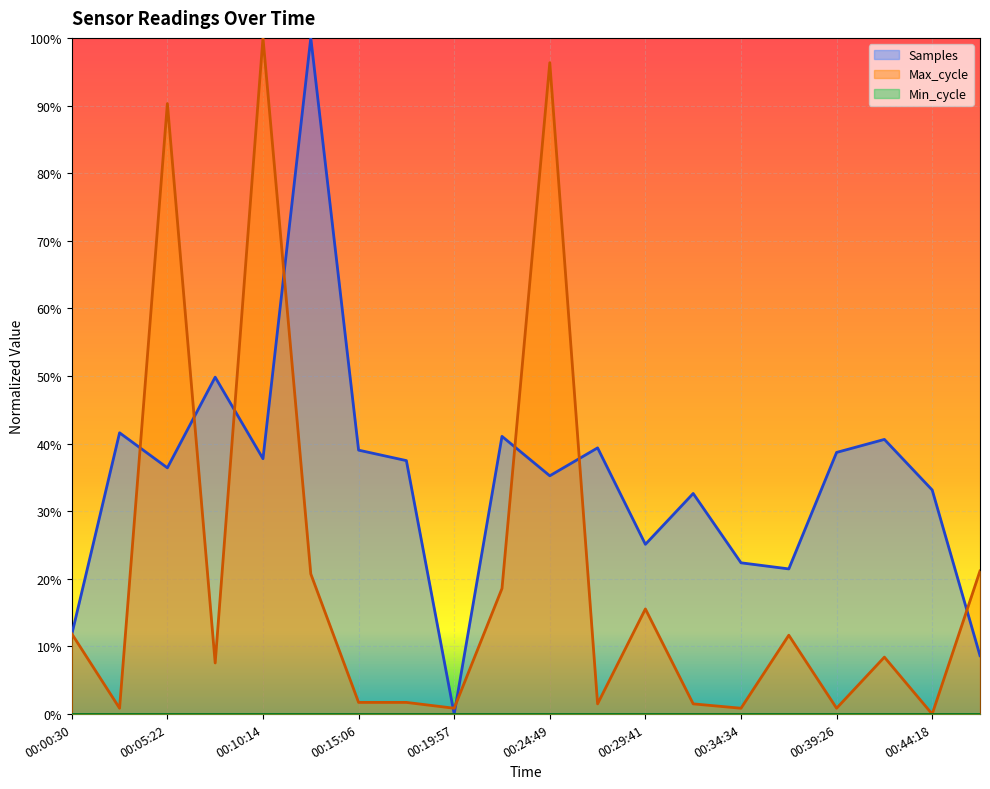

Reading left to right, list all the values displayed in this chart.

Samples: 00:00:30=0.1	00:02:56=0.4	00:05:22=0.4	00:07:48=0.5	00:10:14=0.4	00:12:40=1.0	00:15:06=0.4	00:17:32=0.4	00:19:57=0.0	00:22:23=0.4	00:24:49=0.4	00:27:15=0.4	00:29:41=0.3	00:32:08=0.3	00:34:34=0.2	00:37:00=0.2	00:39:26=0.4	00:41:52=0.4	00:44:18=0.3	00:46:44=0.1
Max_cycle: 00:00:30=0.1	00:02:56=0.0	00:05:22=0.9	00:07:48=0.1	00:10:14=1.0	00:12:40=0.2	00:15:06=0.0	00:17:32=0.0	00:19:57=0.0	00:22:23=0.2	00:24:49=1.0	00:27:15=0.0	00:29:41=0.2	00:32:08=0.0	00:34:34=0.0	00:37:00=0.1	00:39:26=0.0	00:41:52=0.1	00:44:18=0.0	00:46:44=0.2